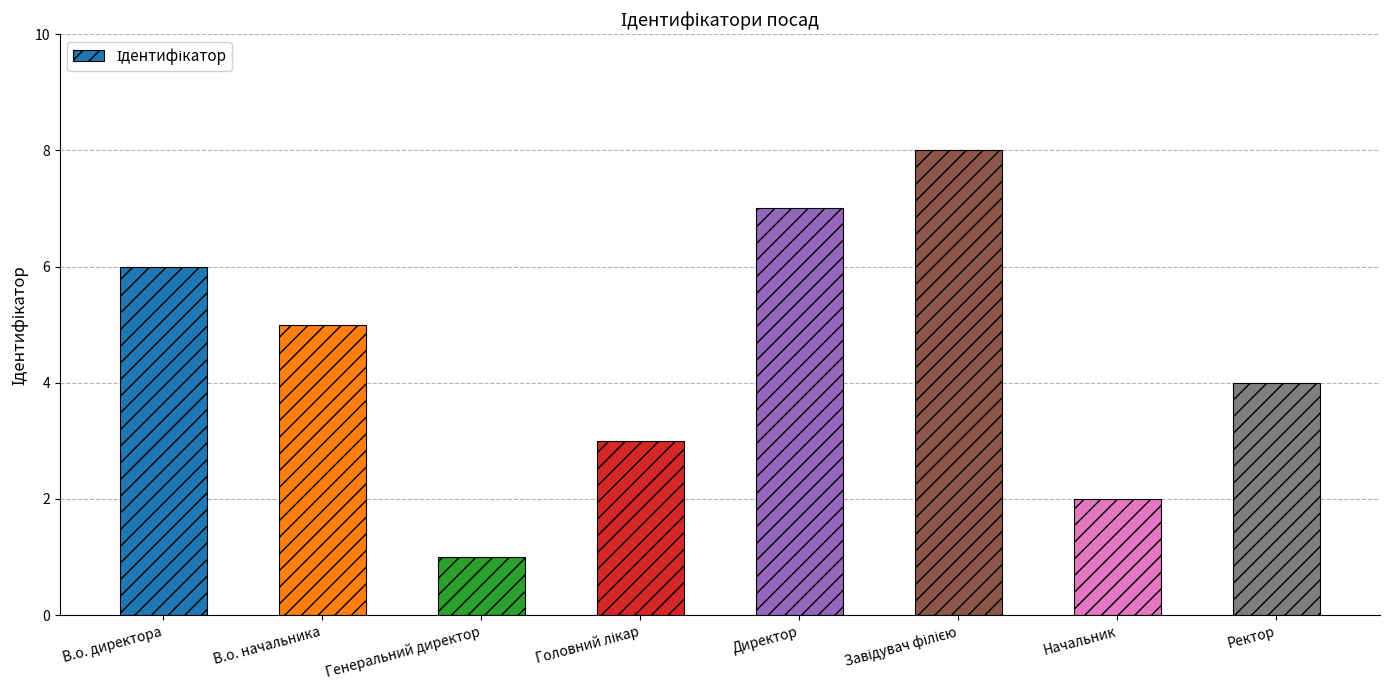

How many values are between 3 and 7?

5